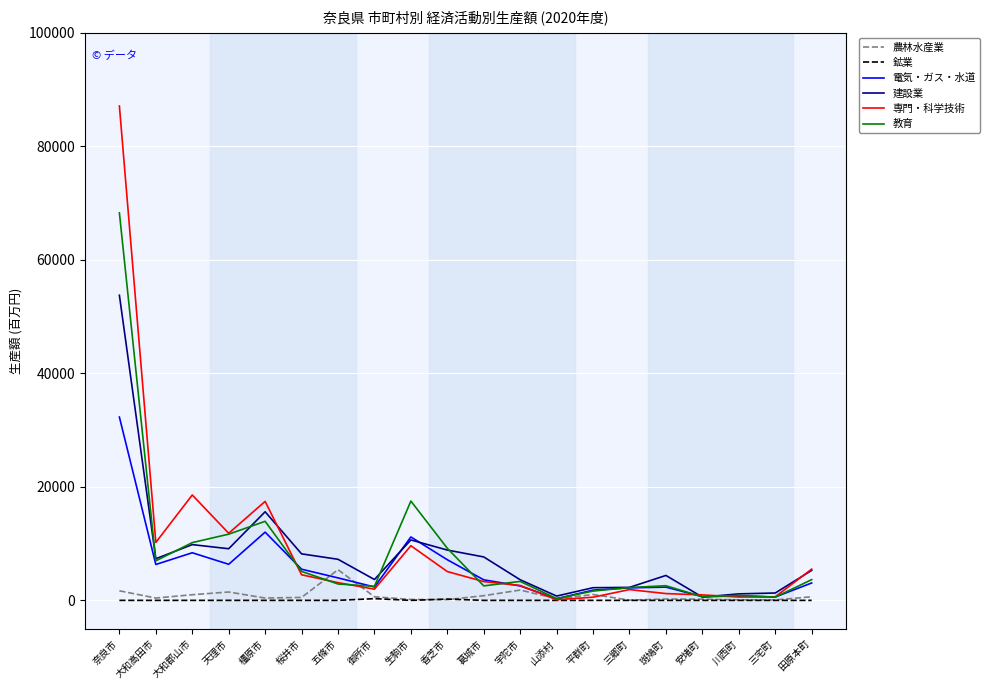

In 教育, how many points are higher than both neighbors (excluding endpoints)?

5